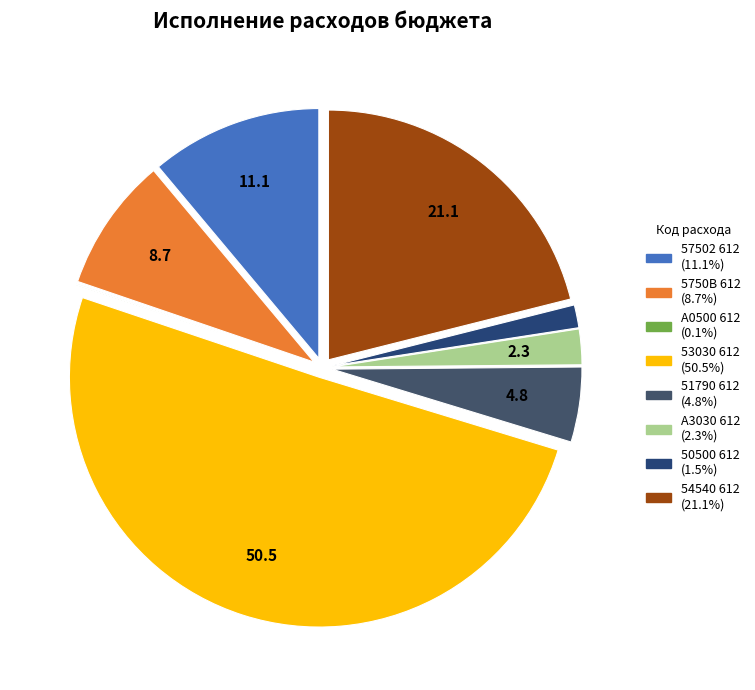

To the nearest percent, what percentage of the pie is 57502 612?

11%